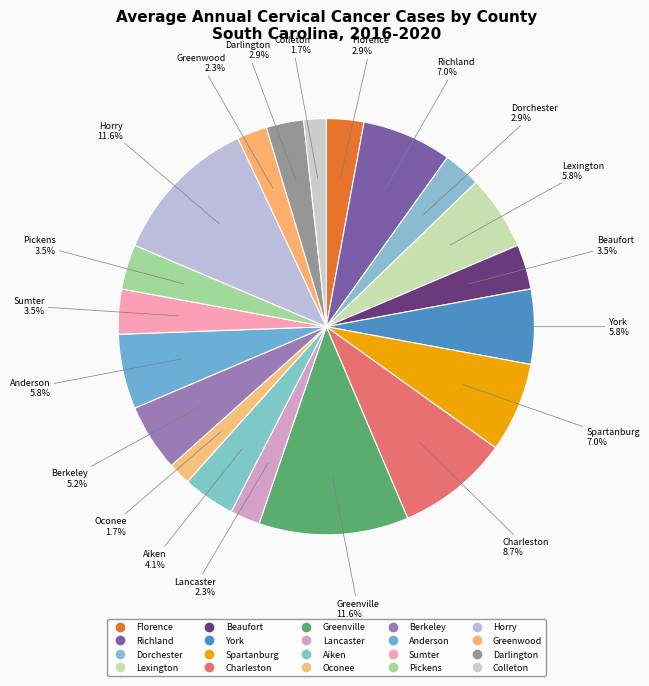

How many slices are in this pie chart?

20